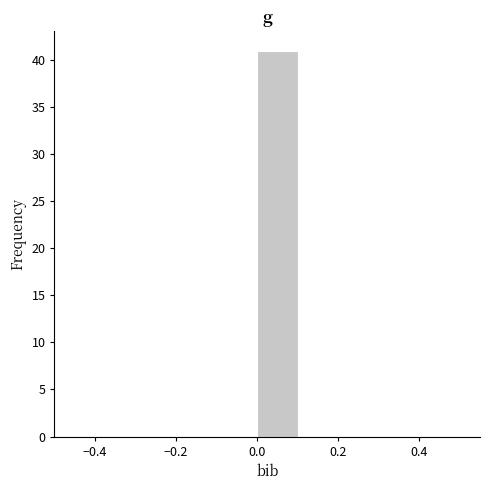

Over which range of the x-axis is the bar tallest?

0.0 to 0.1